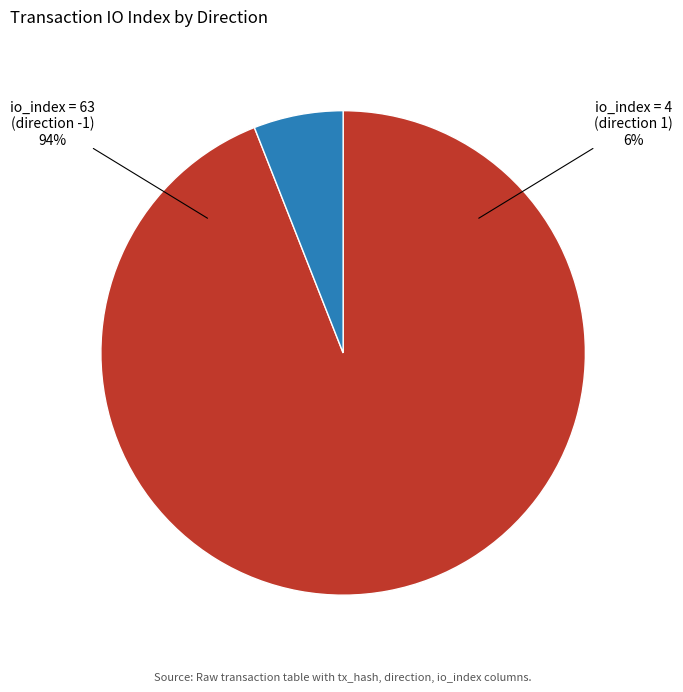

Which category has the smallest portion of the pie?

io_index = 4 (direction 1)